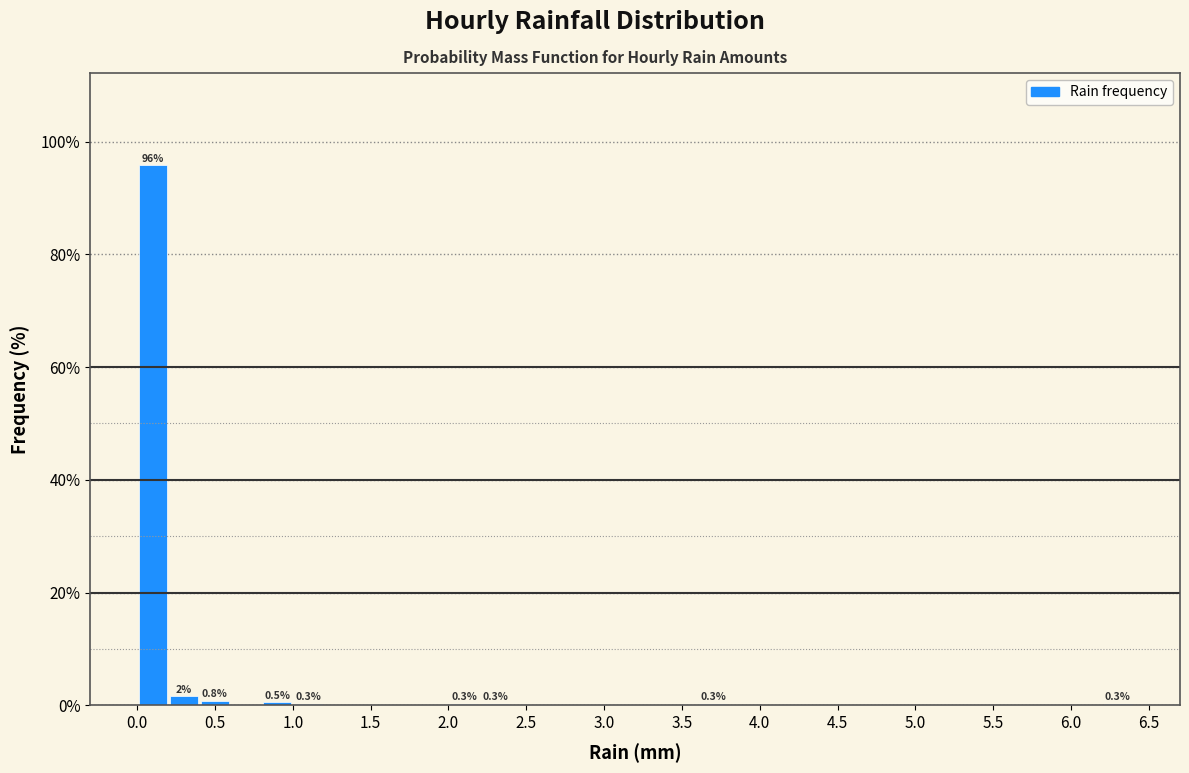

Over which range of the x-axis is the bar tallest?

0.0 to 0.2